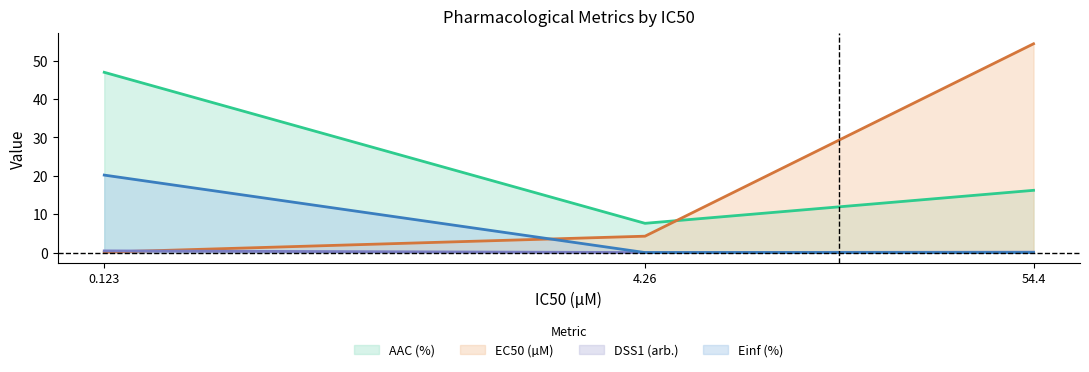

At which label does AAC (%) first exceed 16?

0.123